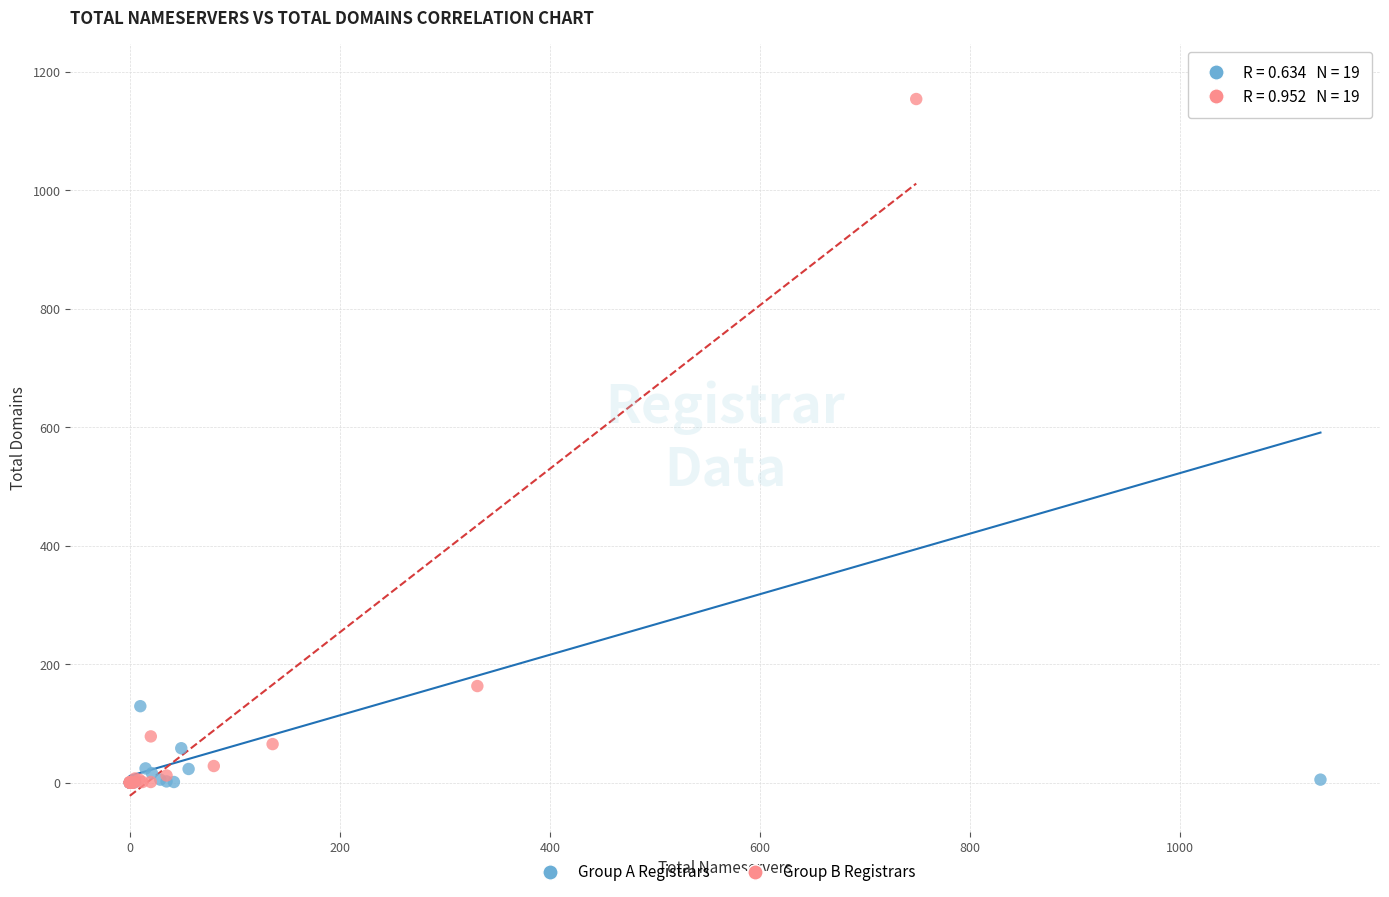

Which series has the largest Y range (max minus min)?

Group A Registrars